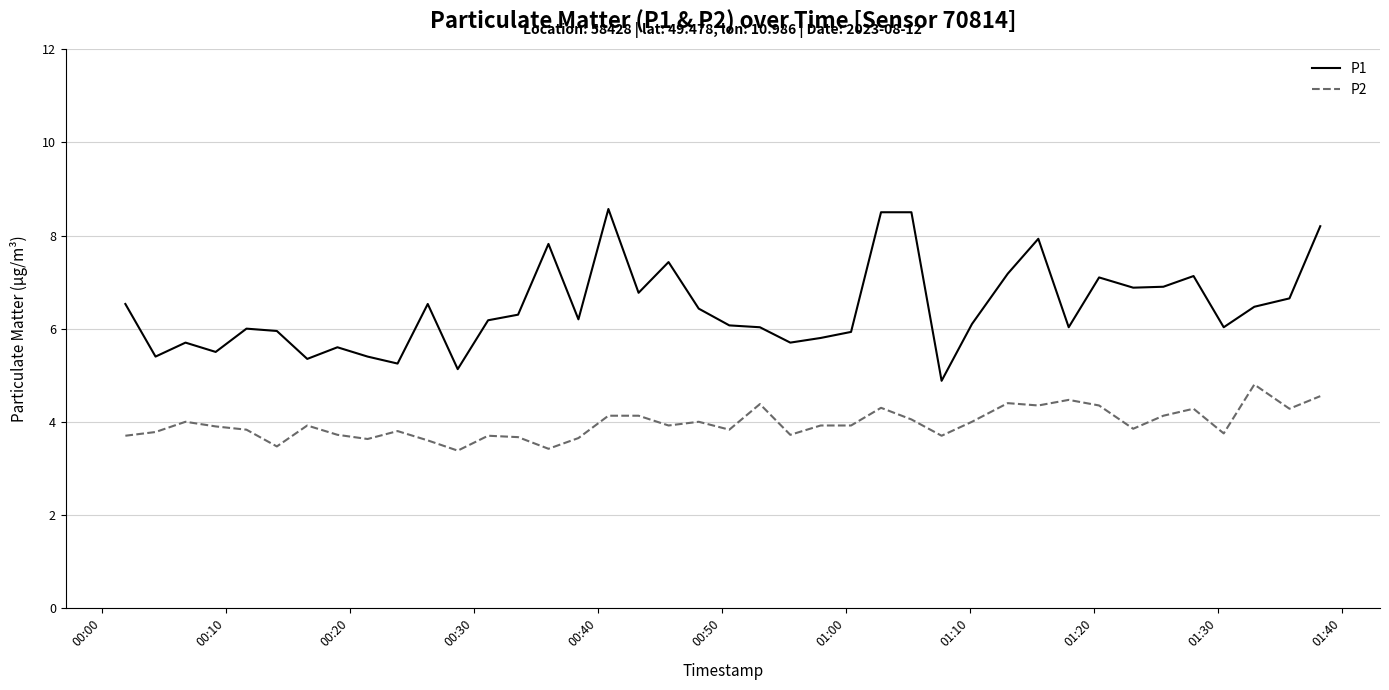

What is the lowest value of the P2 series?

3.4